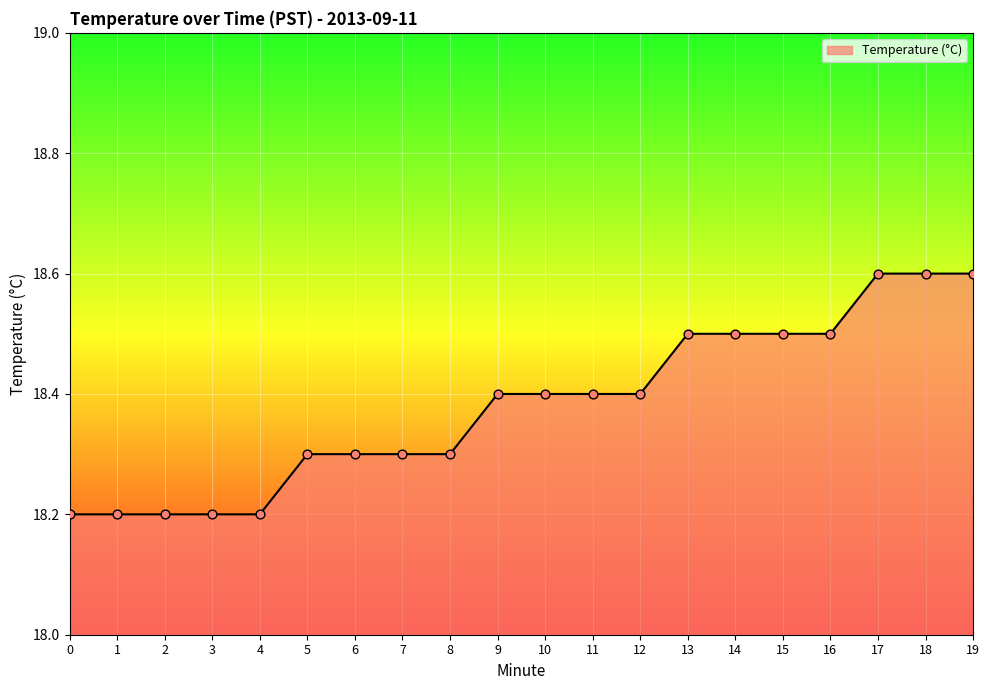

What is the ratio of the value at 18 to the value at 4?

1.0